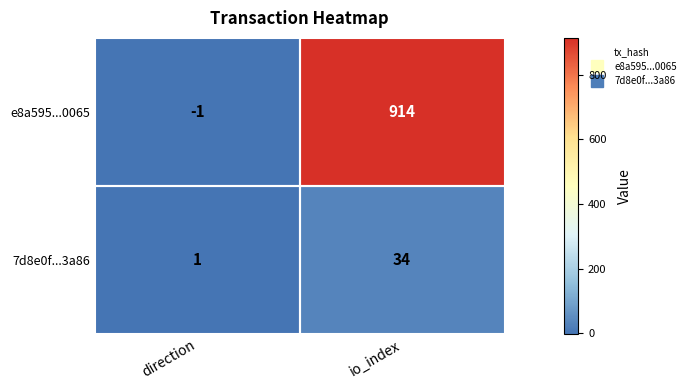

How many categories are shown in the chart?

2